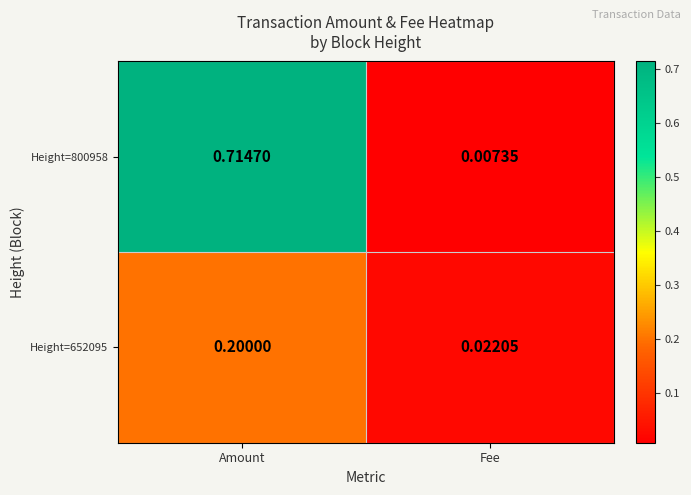

At which category does the chart reach its minimum across all series?

Fee